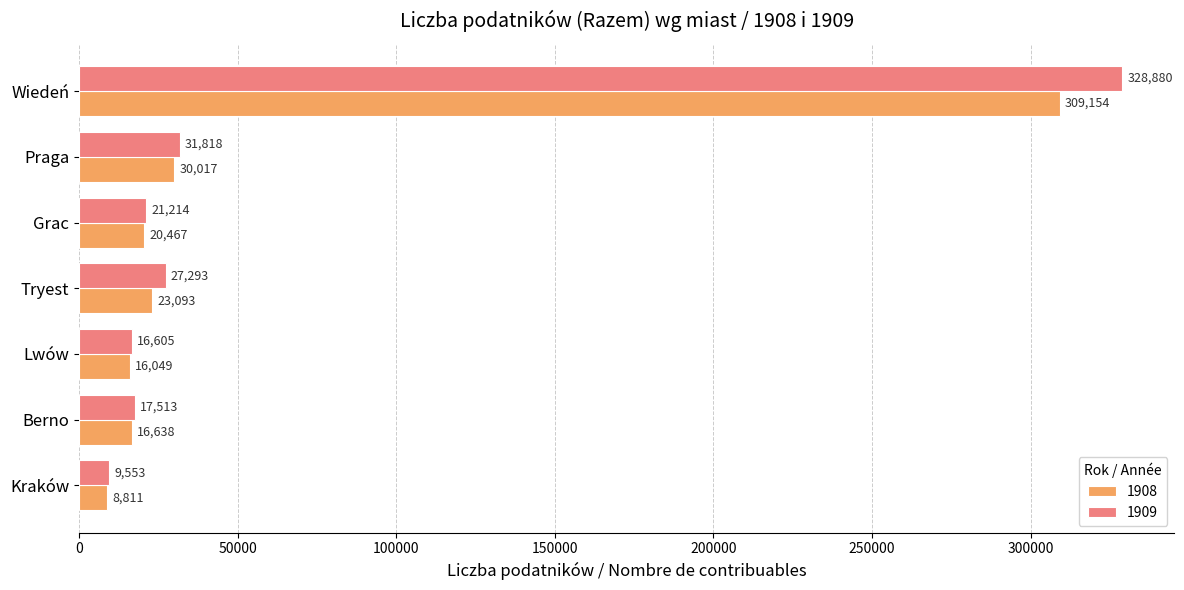

What value does the 1909 series have at Wiedeń, to the nearest 100?

328900